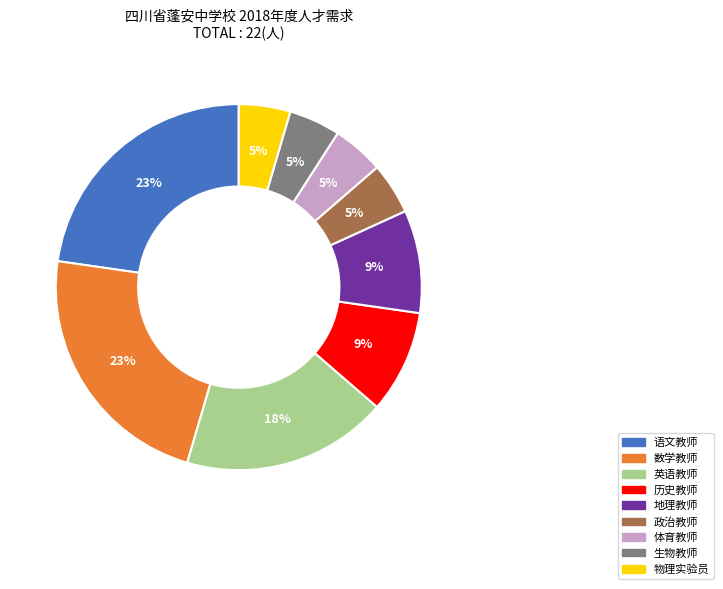

To the nearest percent, what is the difference between the largest and smallest slice percentages?

18%